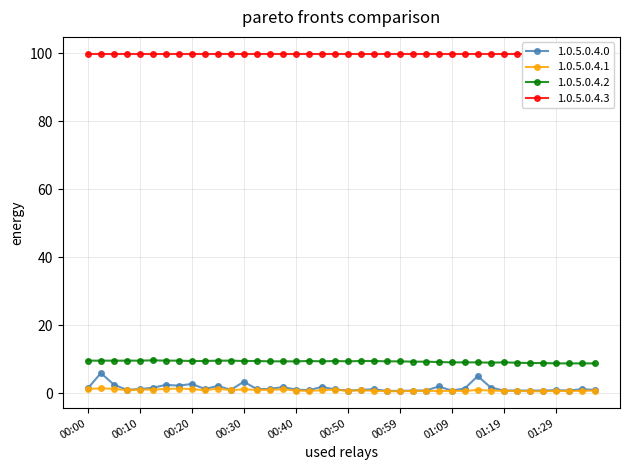

True or false: 1.0.5.0.4.2 and 1.0.5.0.4.0 cross at least once.

False